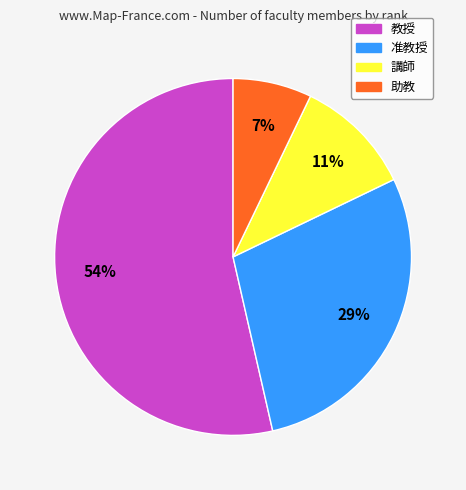

Which category has the biggest portion of the pie?

教授